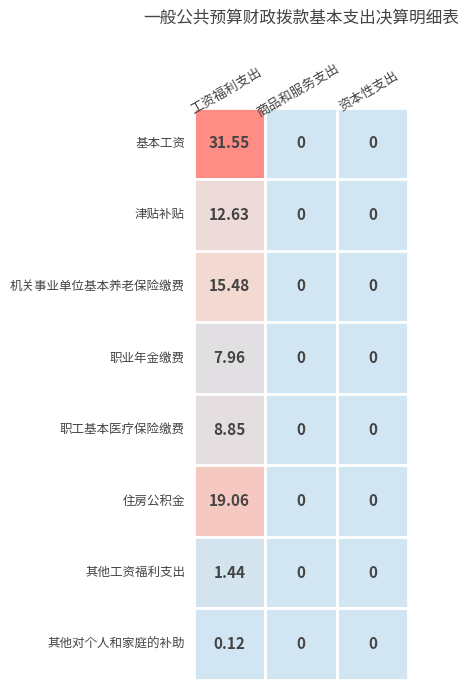

What is the highest value of the 其他对个人和家庭的补助 series?

0.1